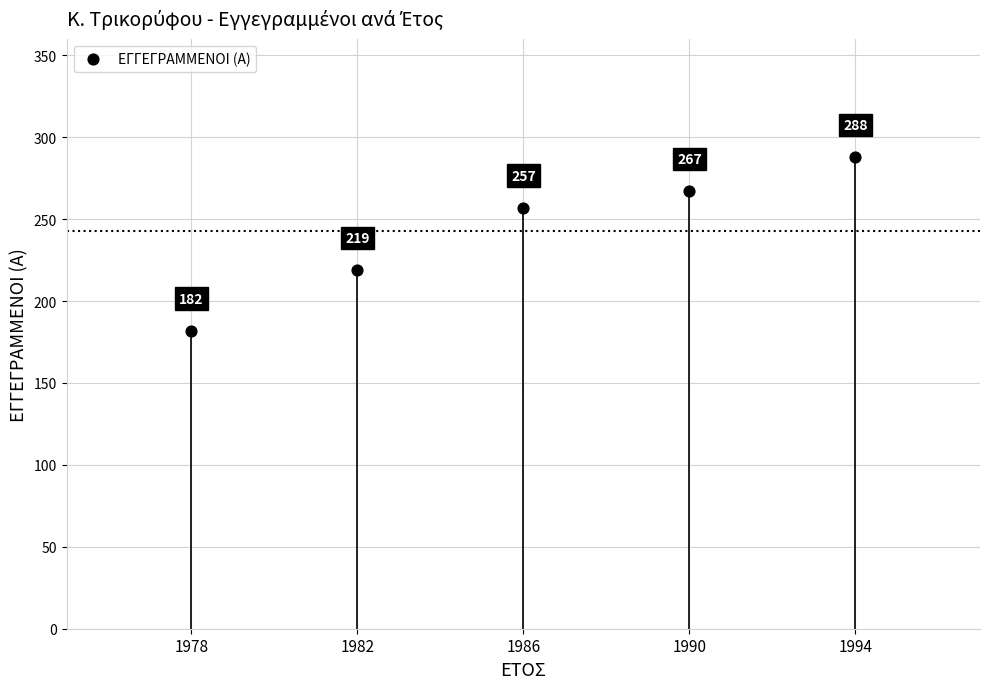

What Y value in the scatter plot is closest to 235?

219